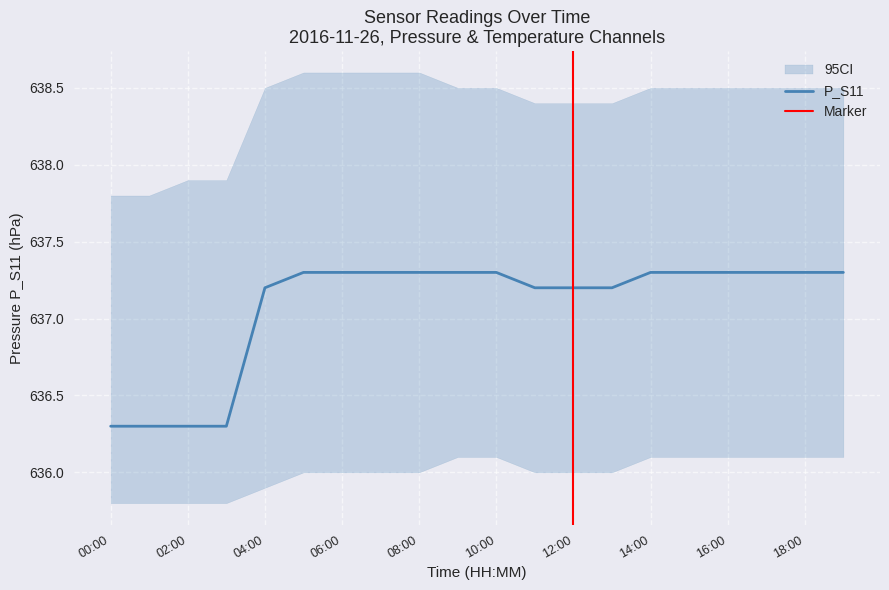

At which label does P_S11 first exceed 637?

04:00